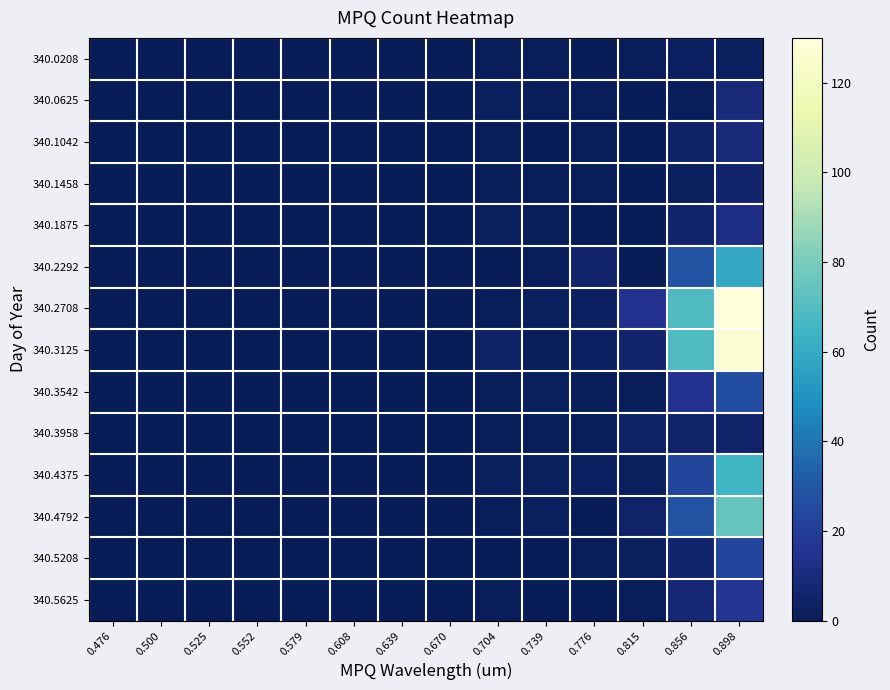

What is the greatest value displayed?

130